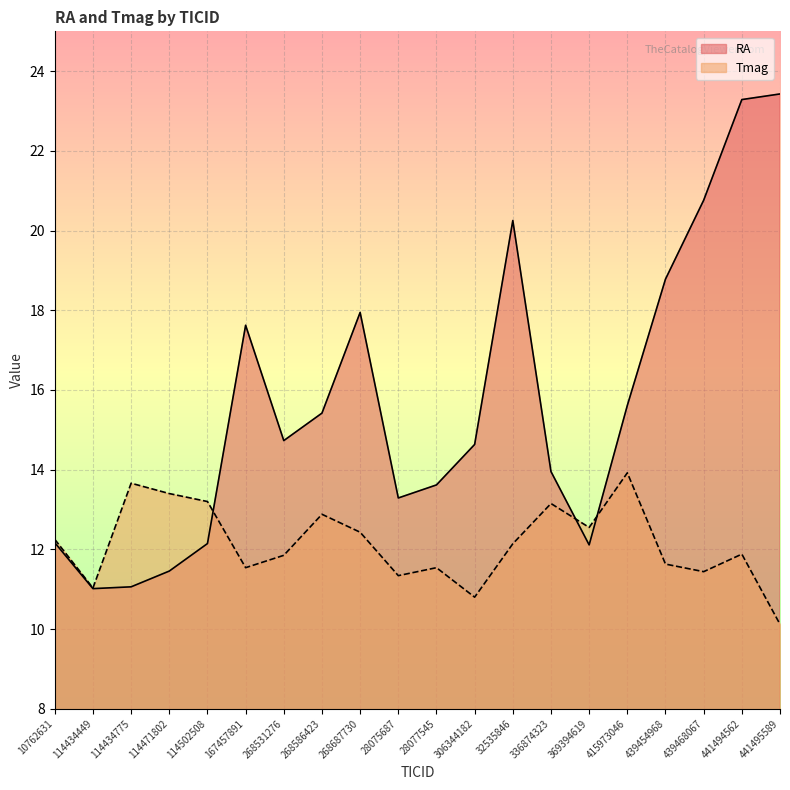

How many data points in RA are less than 14?

9